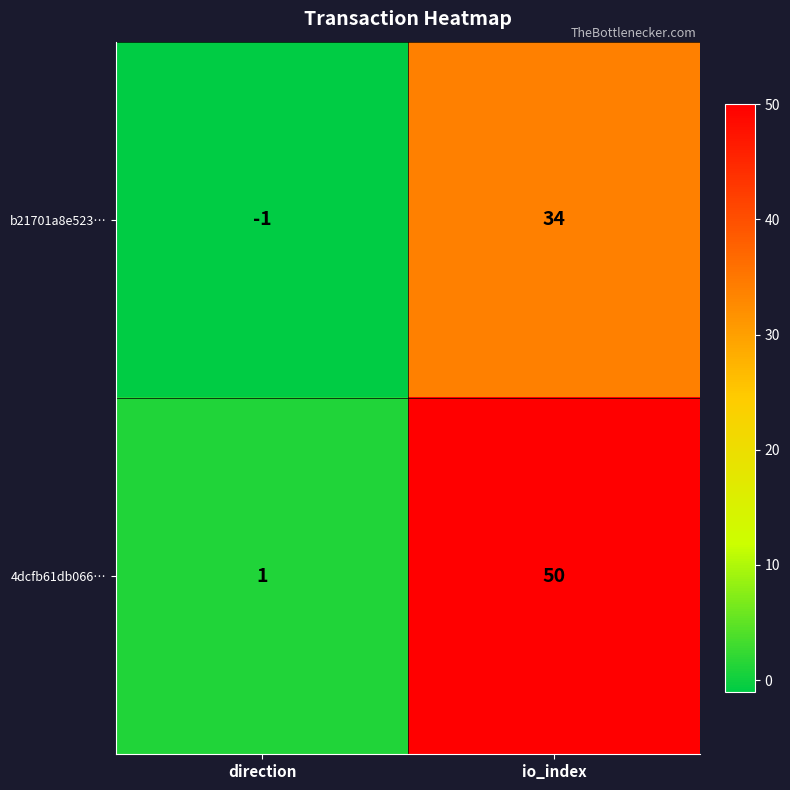

What is the difference between the maximum and minimum values in the b21701a8e523… series?

35